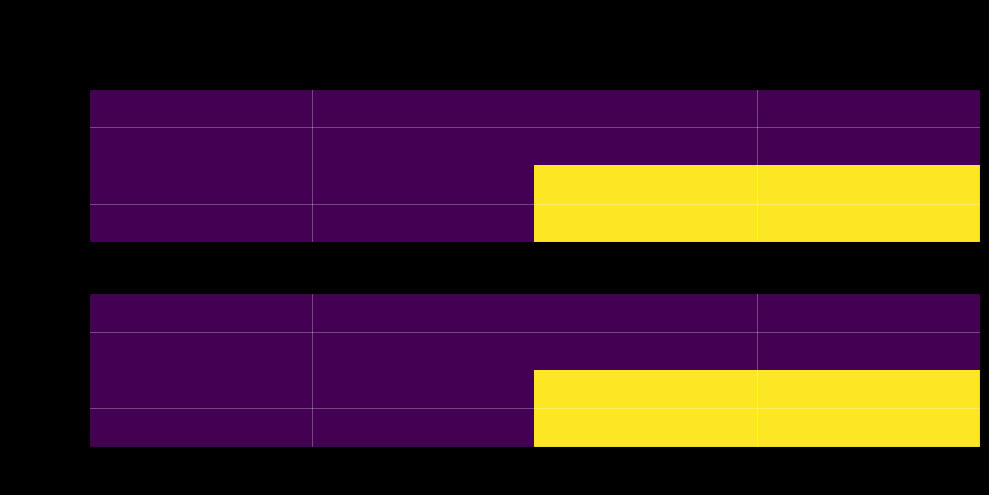

What is the difference between the maximum and minimum values in the 678a72c4… series?

3